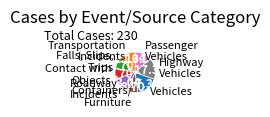

Is there any slice that represents more than half of the pie?

No